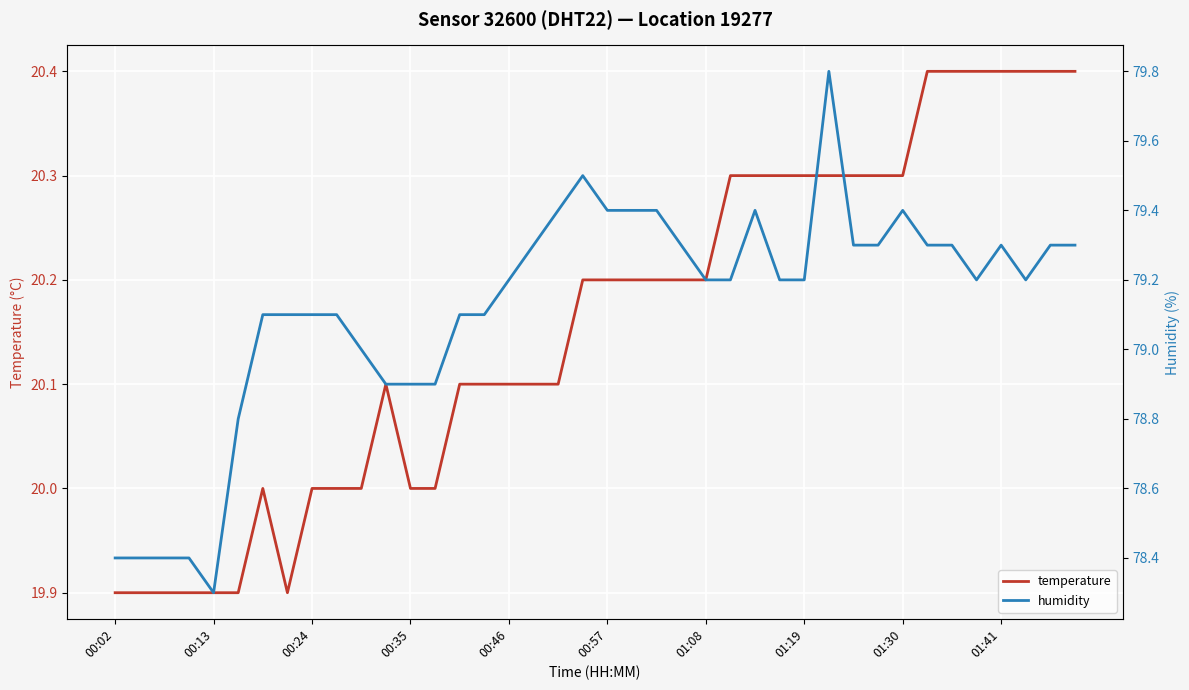

What is the highest value of the temperature series?

20.4